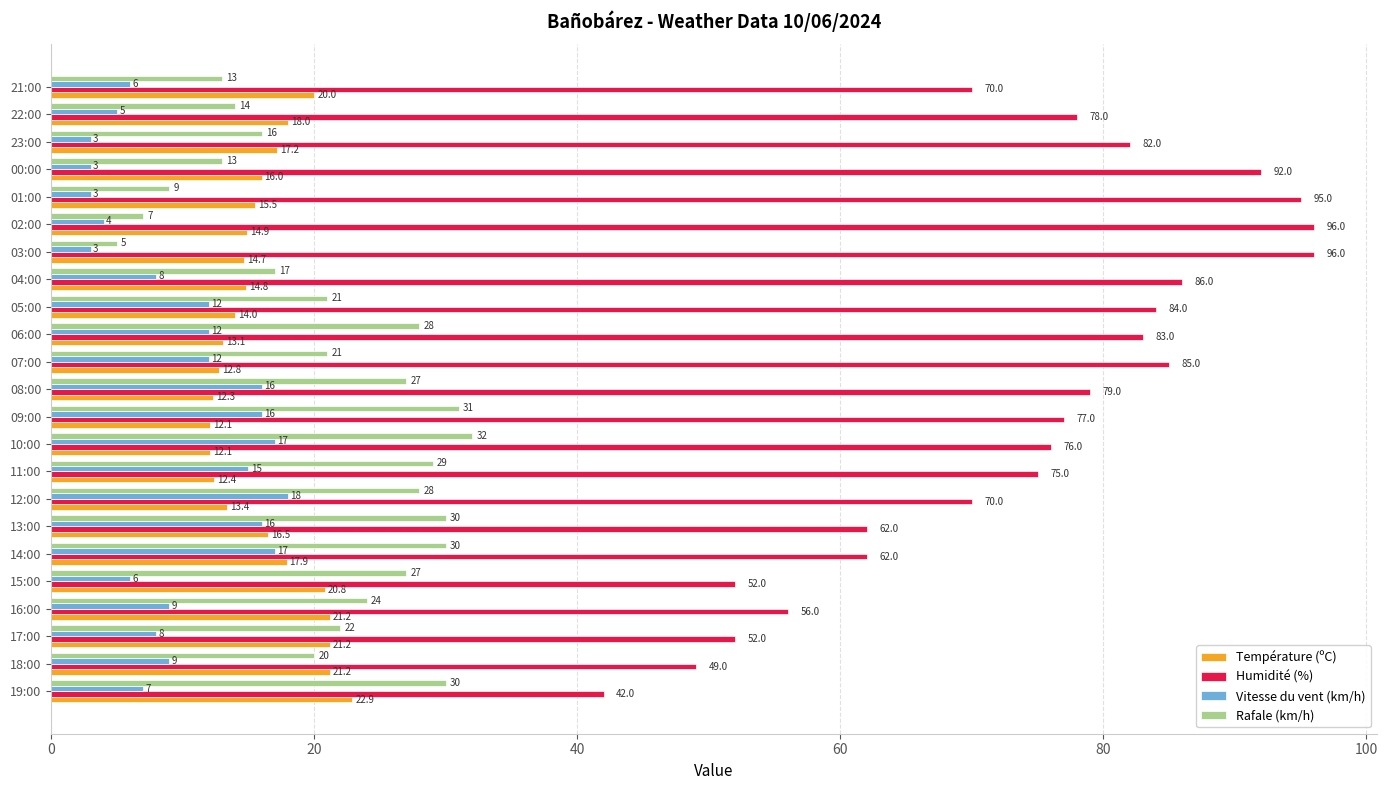

The Rafale (km/h) series shows 21.0 at 05:00. True or false?

True